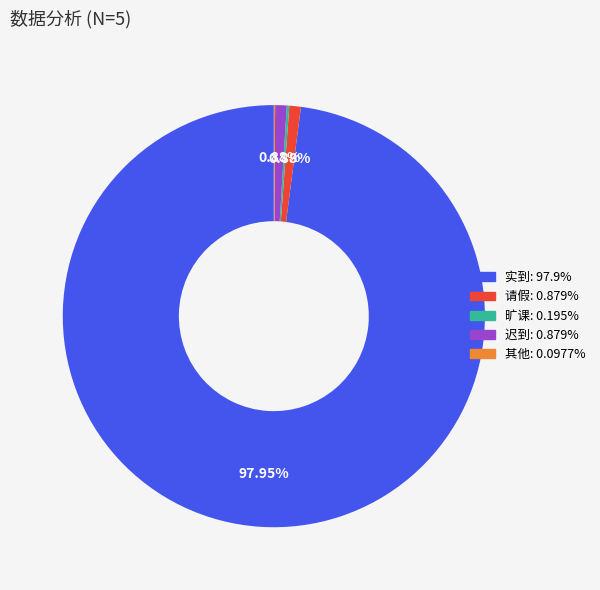

Between 请假 and 实到, which is larger?

实到